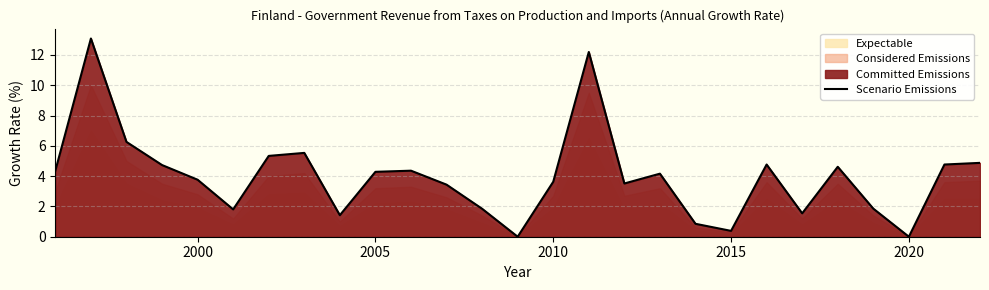

The Scenario Emissions series shows 3.8 at 2000. True or false?

True